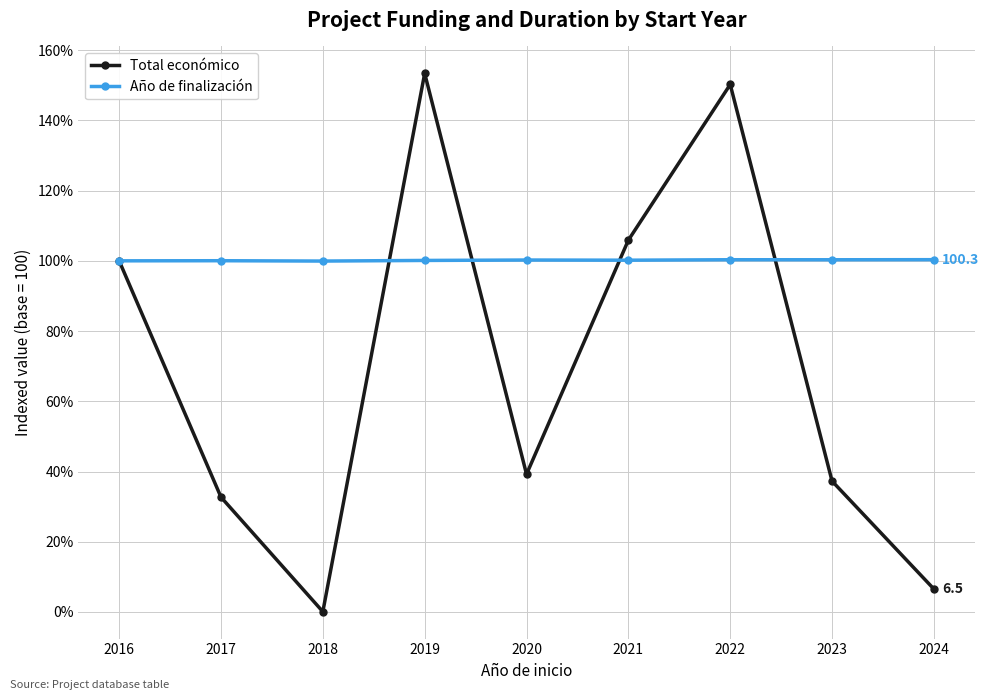

How many distinct data groups are displayed?

2